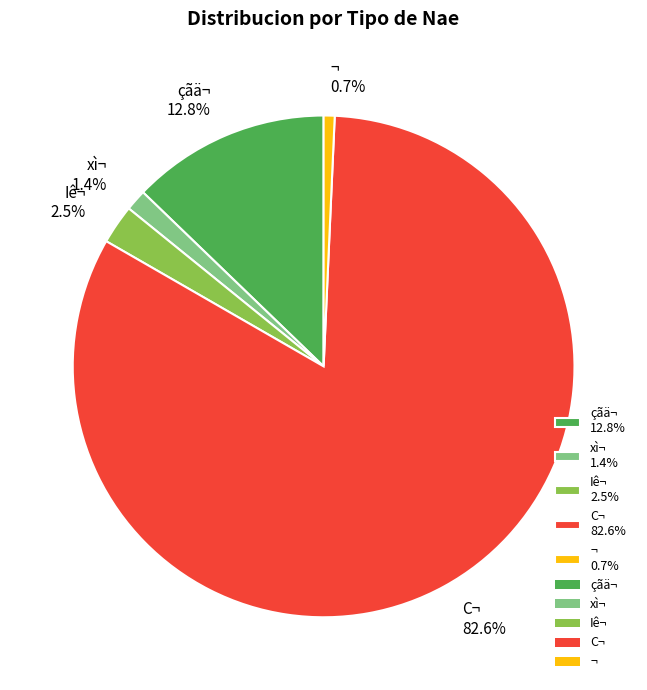

Between xì¬ 1.4% and ¬ 0.7%, which is larger?

xì¬ 1.4%